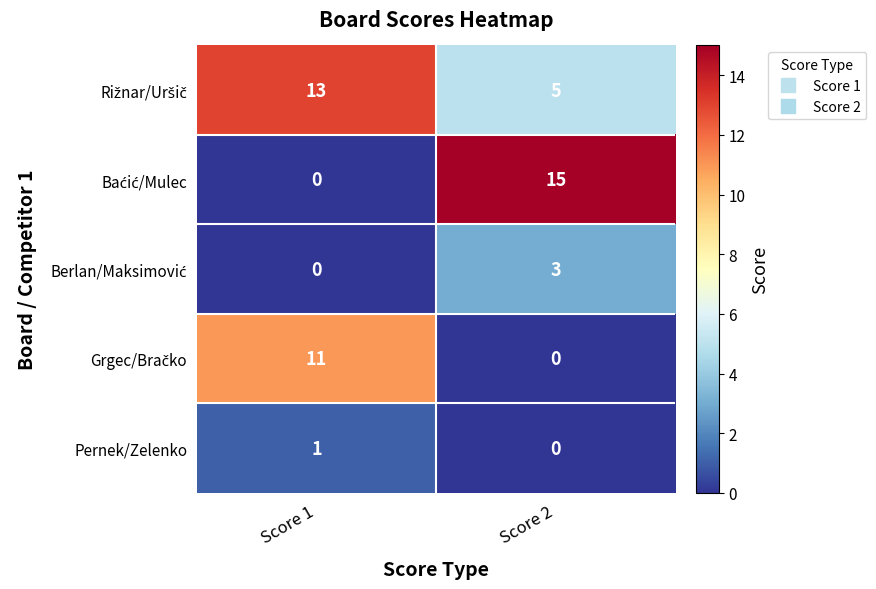

At which category is the sum across all series the highest?

Score 1